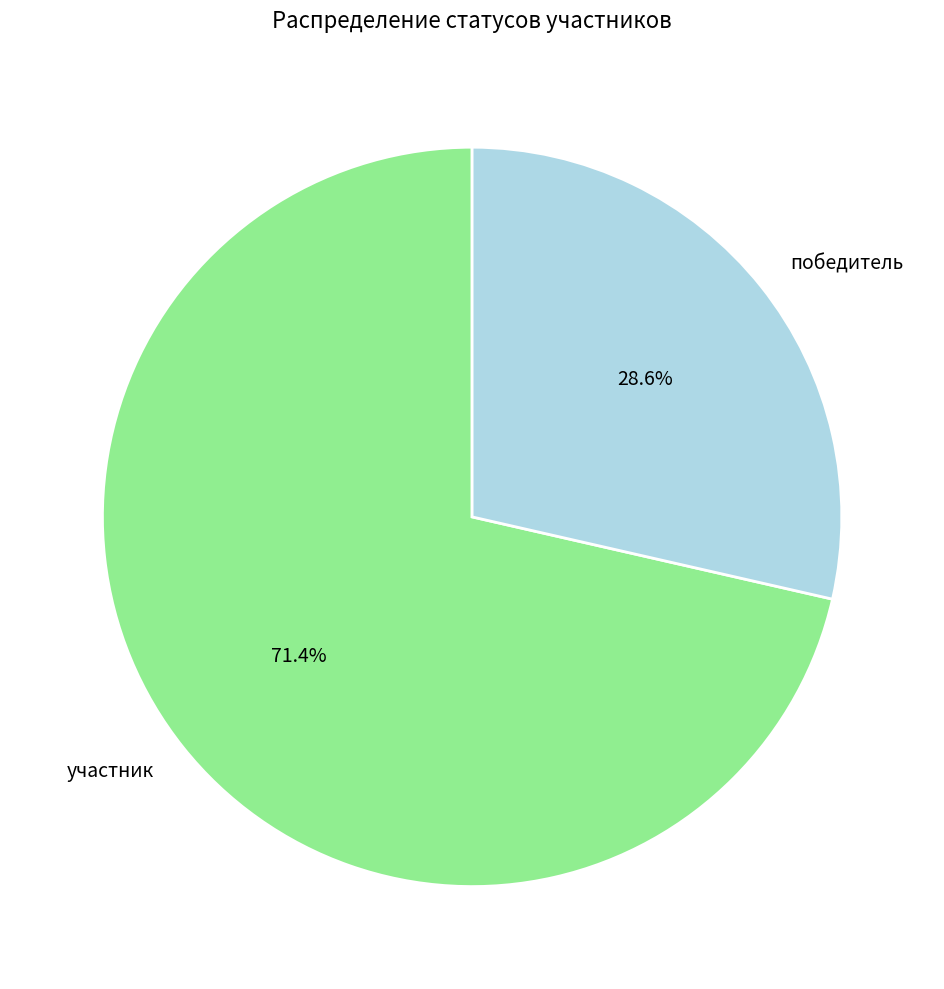

To the nearest percent, what is the combined percentage of победитель and участник?

100%